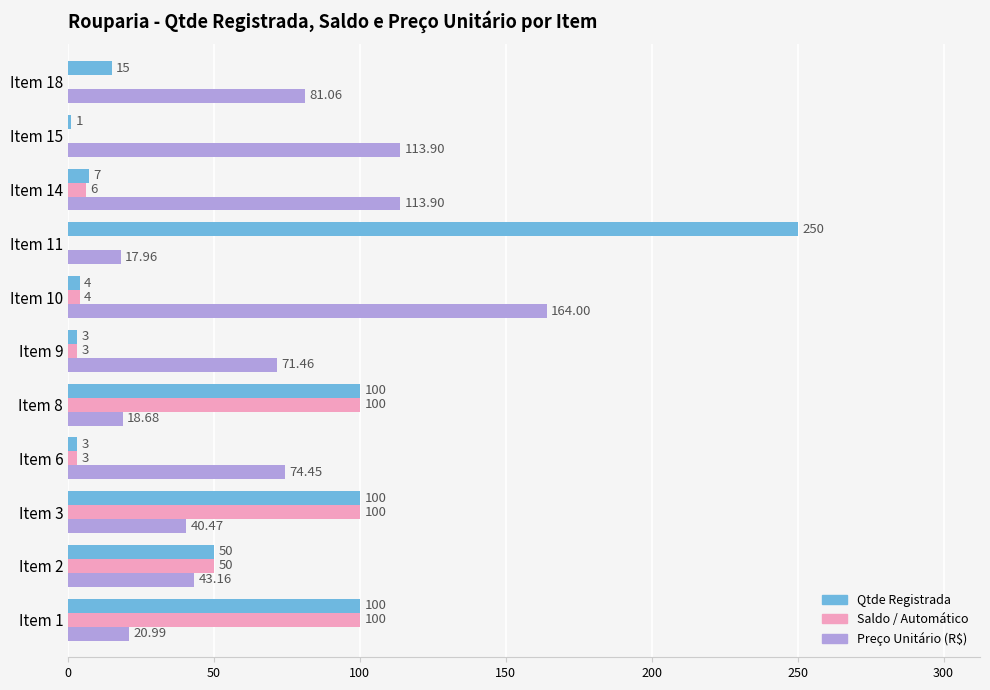

What is the sum of the Qtde Registrada values at Item 6 and Item 1?

103.0